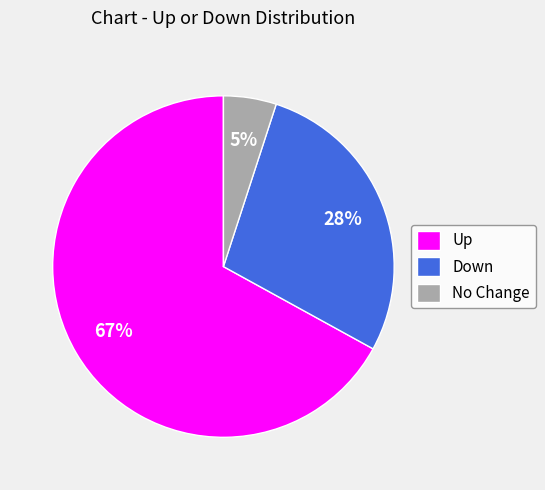

To the nearest percent, what is the average slice percentage?

33%